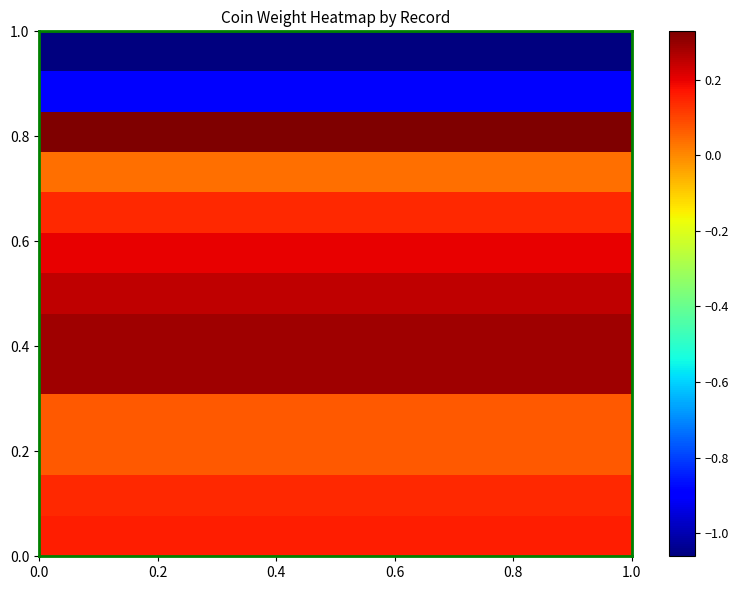

How many data points does each series have?

10